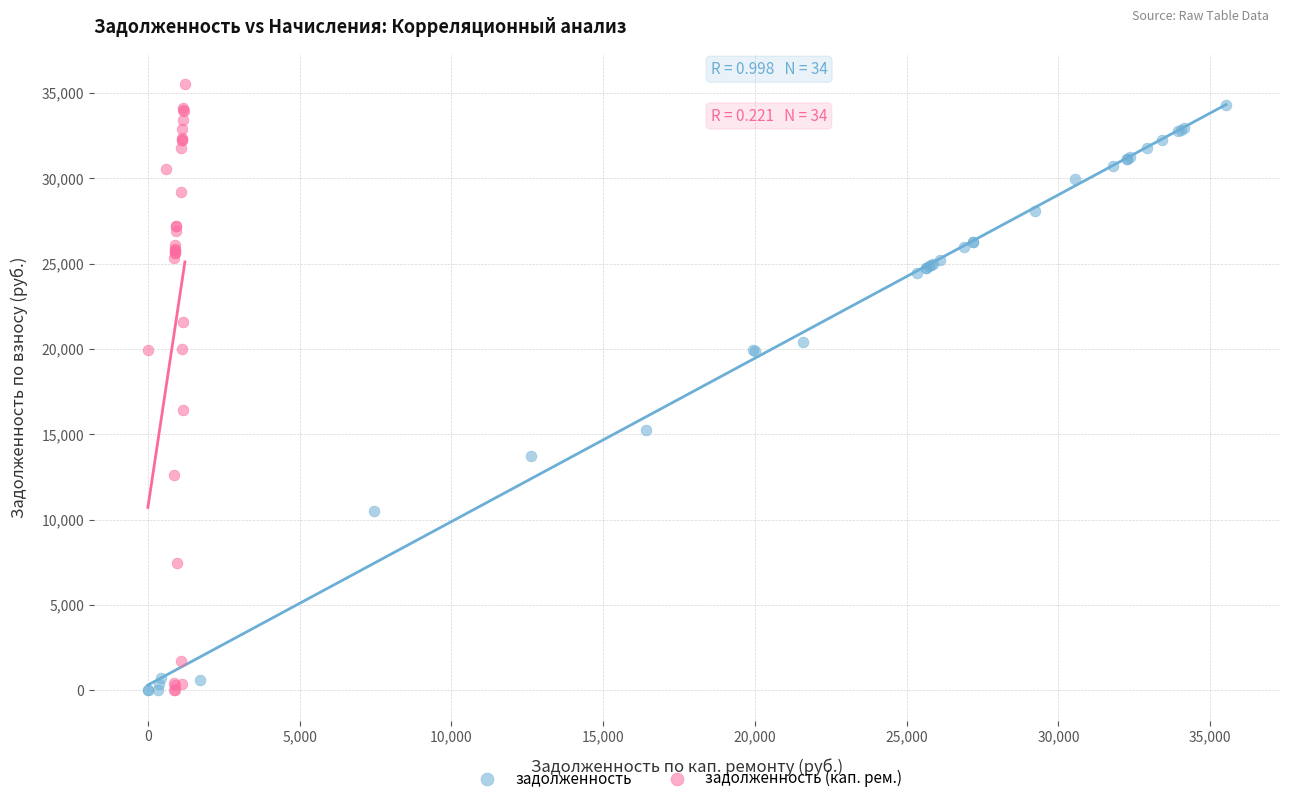

Which series has the widest spread of Y values?

задолженность (кап. рем.)